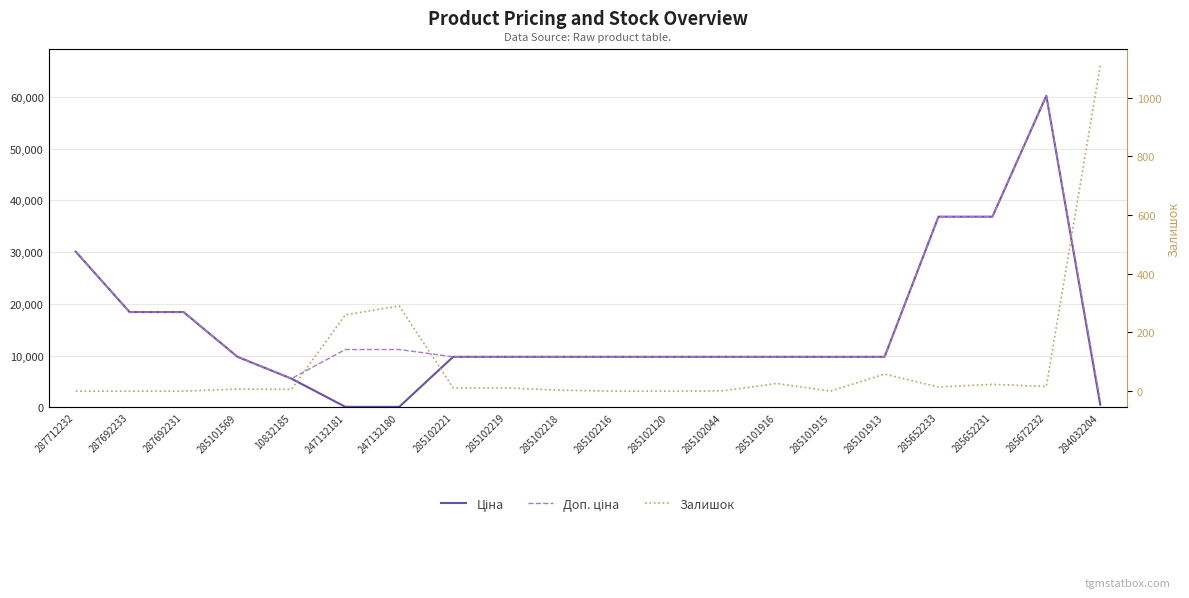

Is this an area chart (filled region under the line)?

No